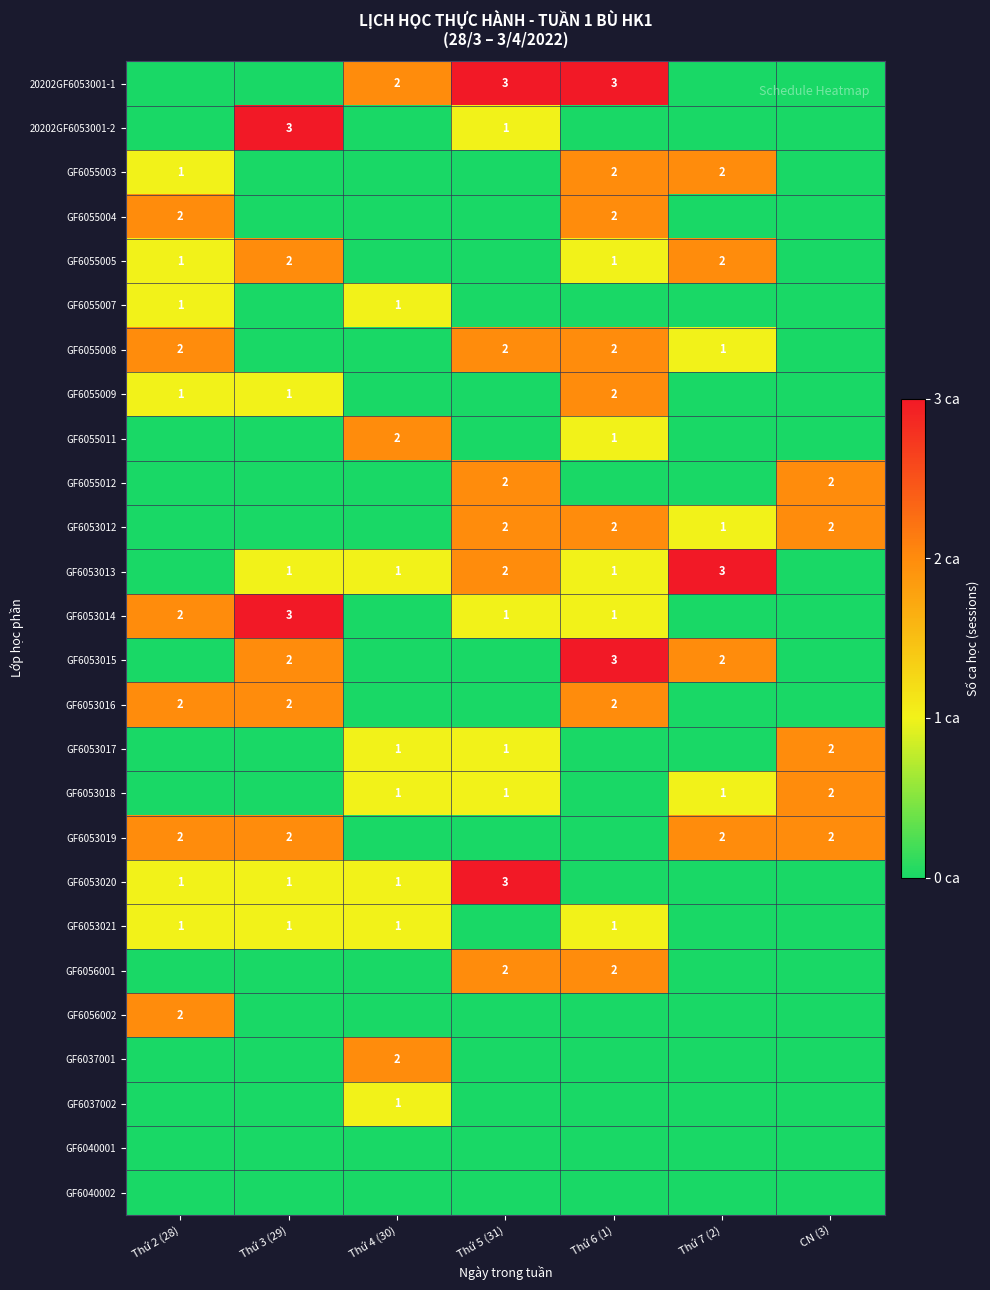

The value of GF6053021 at Thứ 4 (30) is 1. True or false?

True